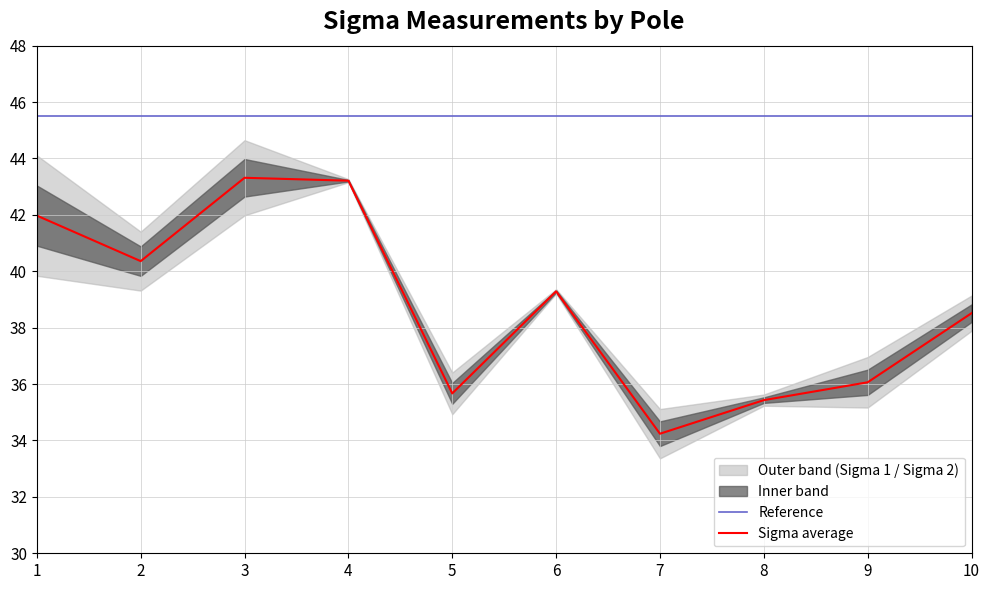

Reading left to right, what are all the values shown in this chart?

Sigma 1: 39.8	41.4	42.0	43.2	36.4	39.2	35.1	35.6	37.0	37.9
Sigma 2: 44.1	39.3	44.6	43.3	34.9	39.4	33.4	35.2	35.2	39.1
Sigma average: 42.0	40.4	43.3	43.2	35.7	39.3	34.2	35.4	36.1	38.5